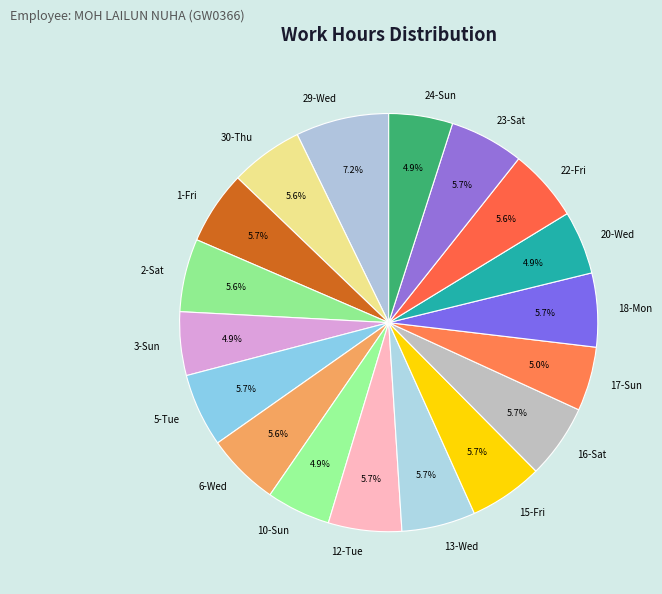

Which has a higher value, 17-Sun or 16-Sat?

16-Sat